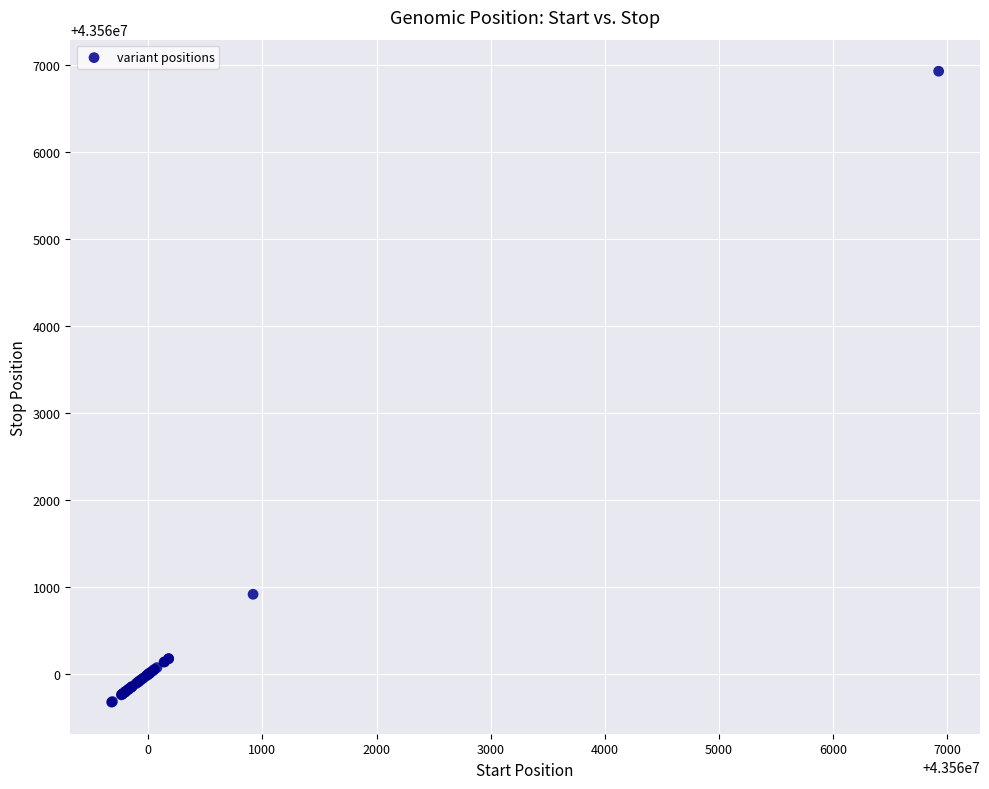

What Y value in the scatter plot is closest to 43563302?

43560919